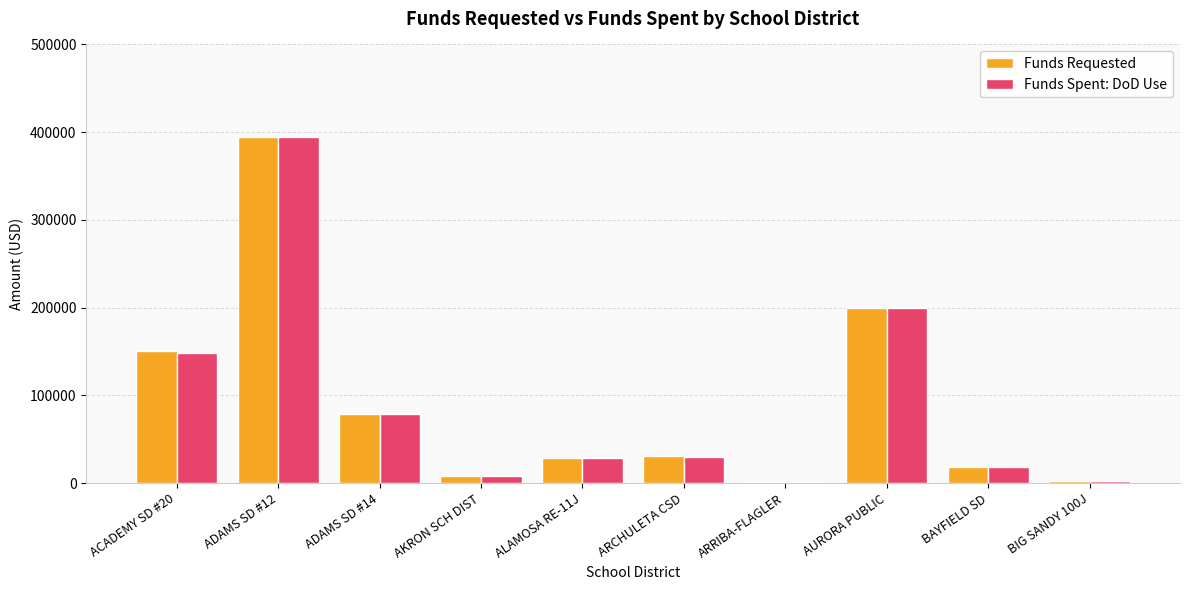

At which category is the sum across all series the highest?

ADAMS SD #12